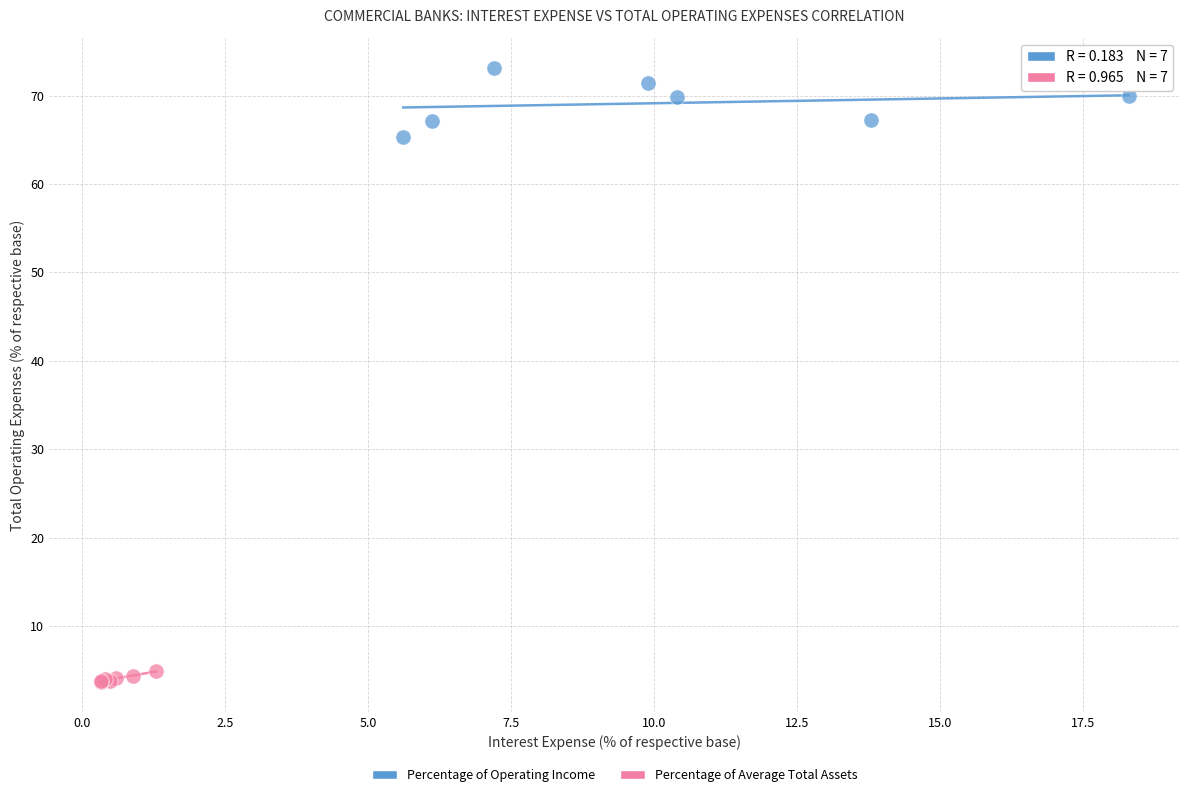

Which series has the largest Y range (max minus min)?

Percentage of Operating Income